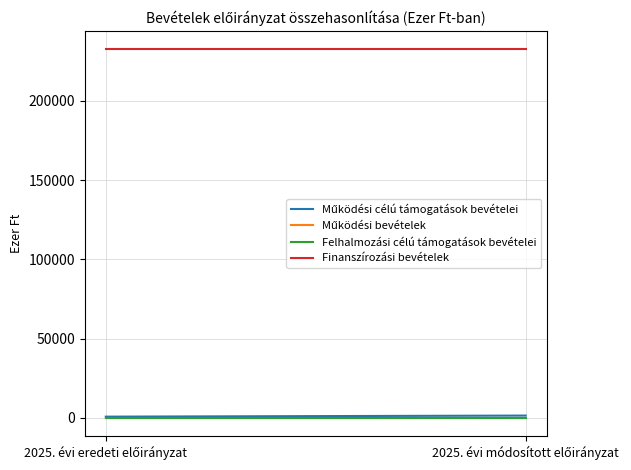

What is the total value across all series at 2025. évi eredeti előirányzat?

233157